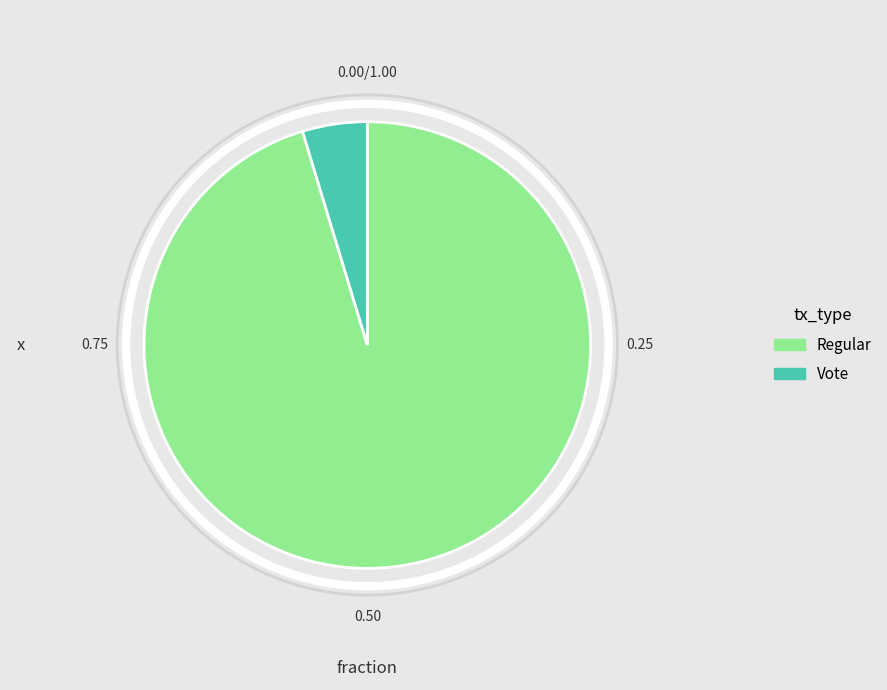

Do Regular and Vote together represent more than half of the pie?

Yes